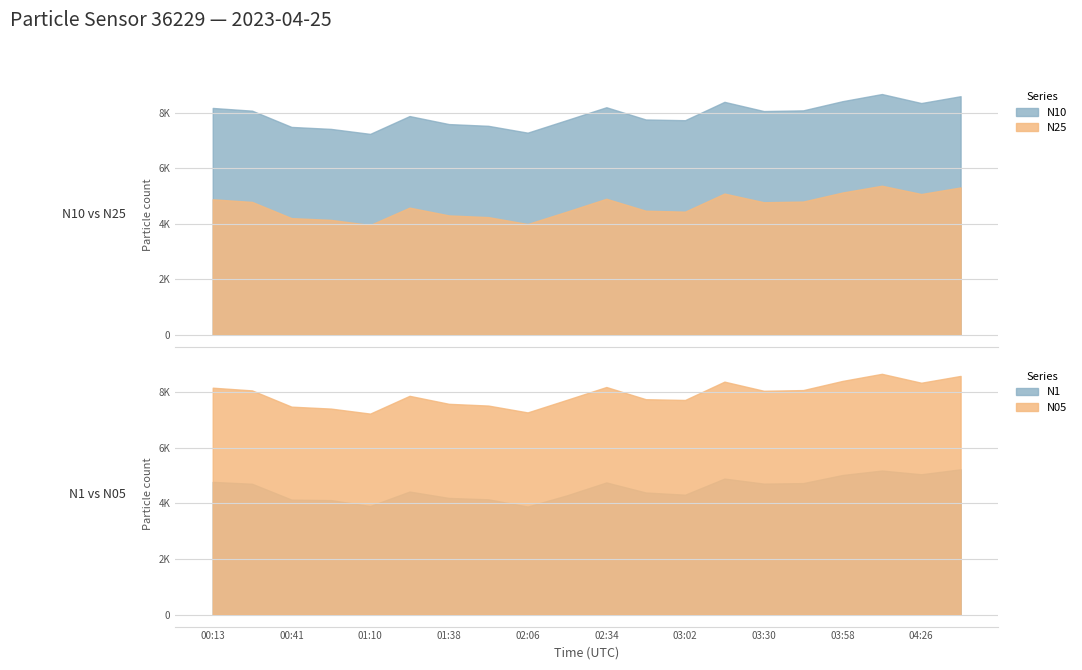

Between 04:12 and 01:10, which is larger?

04:12